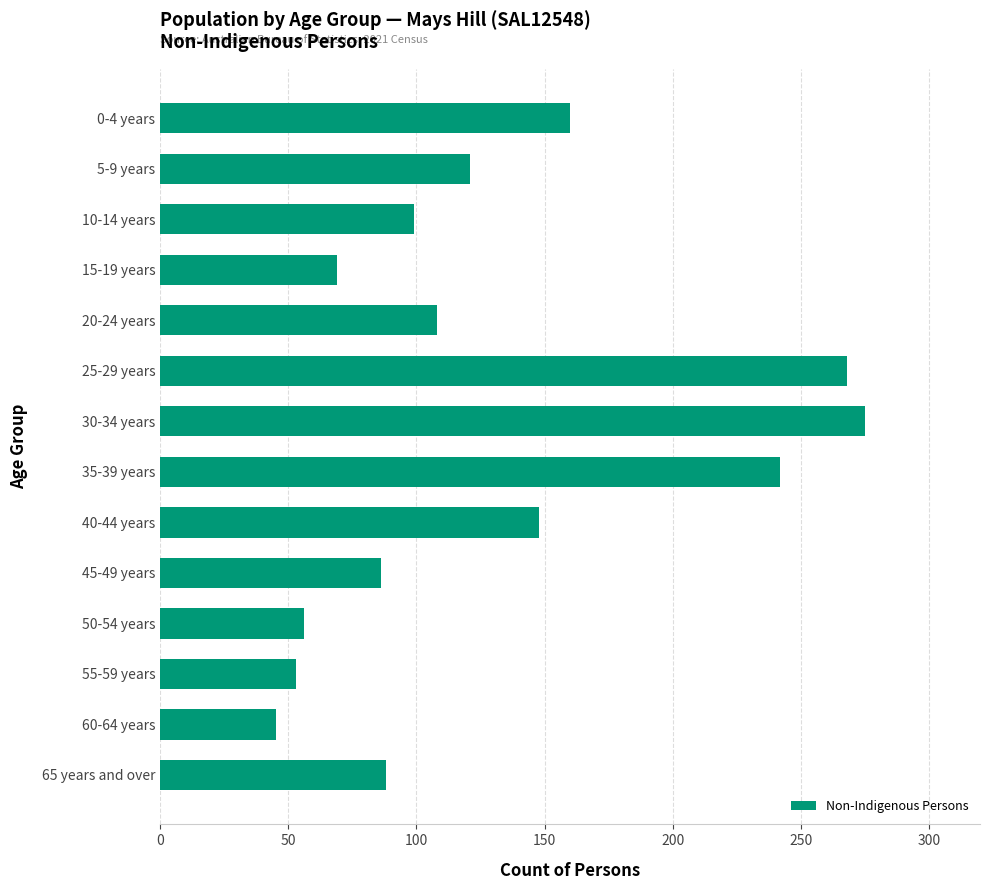

What is the sum of all values?

1818